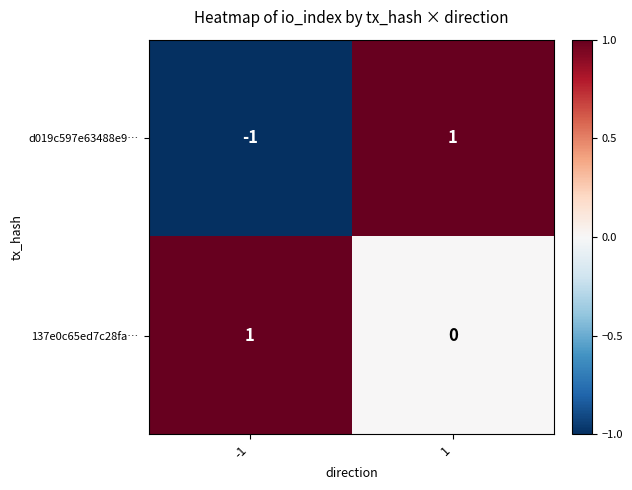

Reading left to right, what are all the values shown in this chart?

d019c597e63488e9…: -1=-1	1=1
137e0c65ed7c28fa…: -1=1	1=0